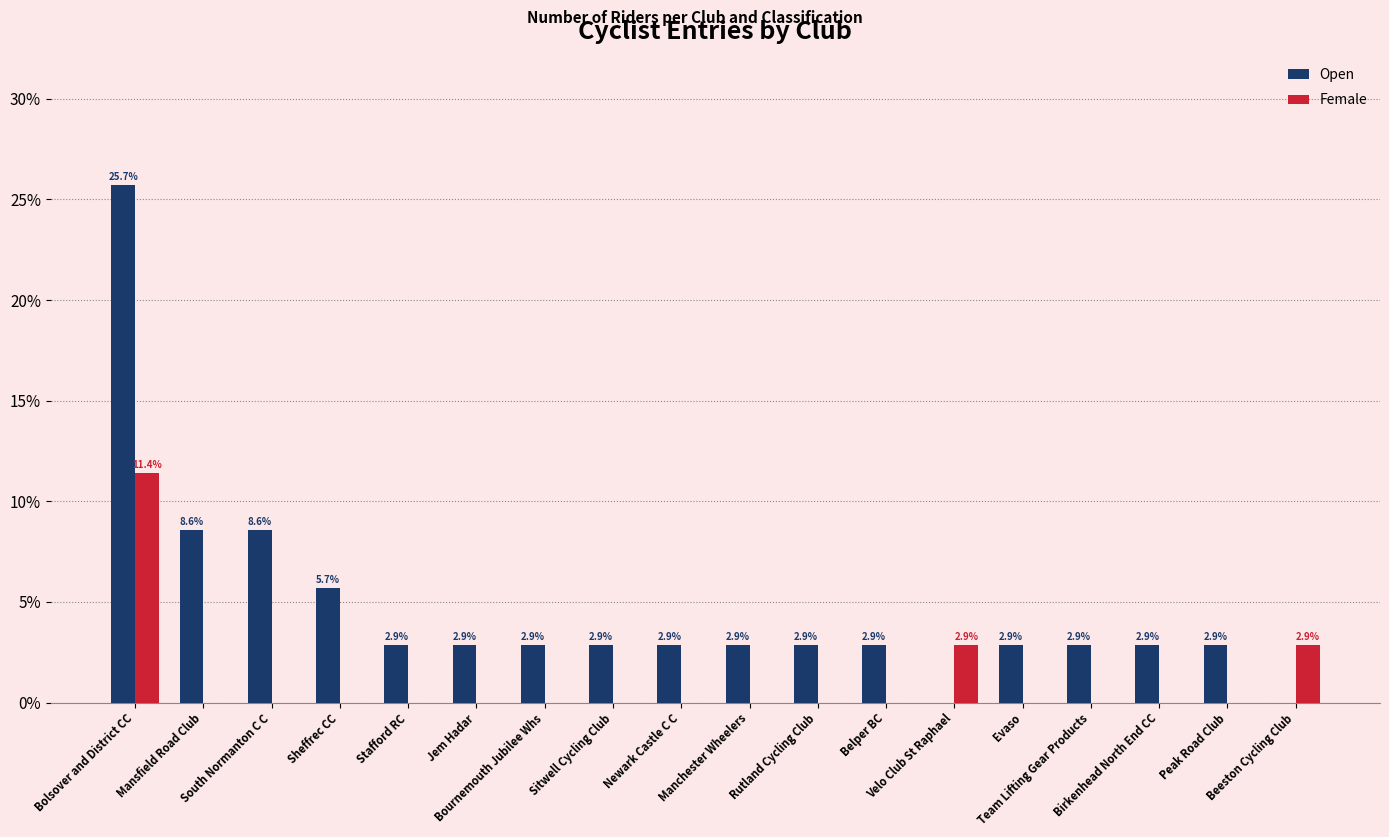

What is the highest value of the Female series?

11.4